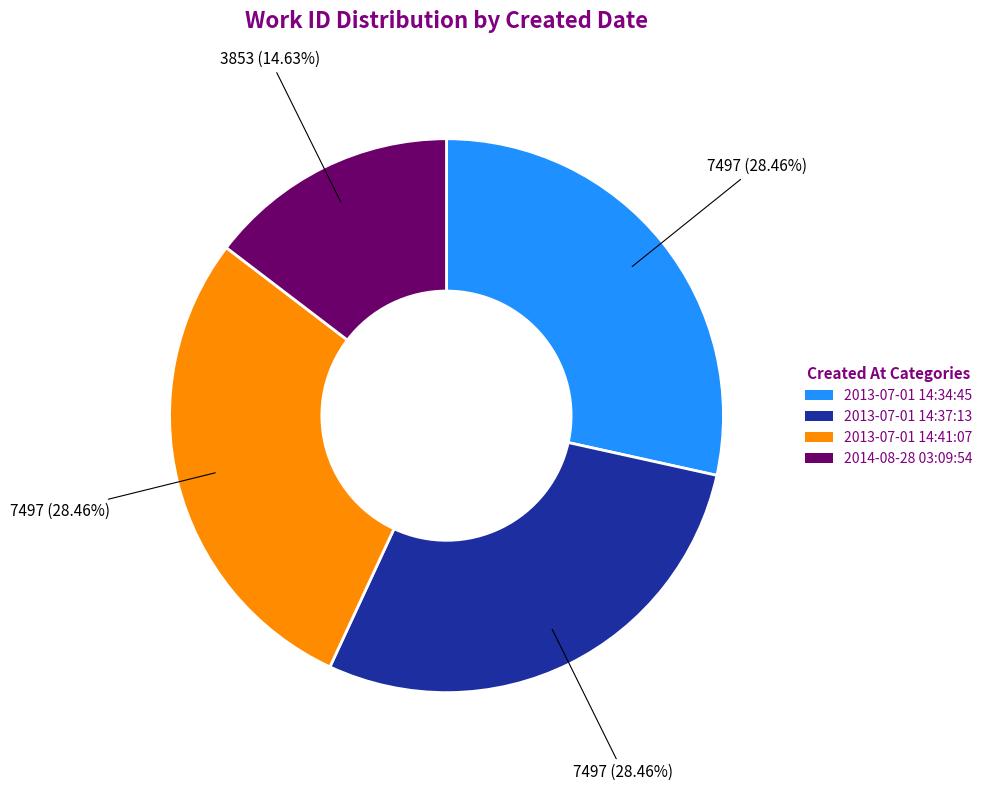

To the nearest percent, what percentage of the pie is 2014-08-28 03:09:54?

15%